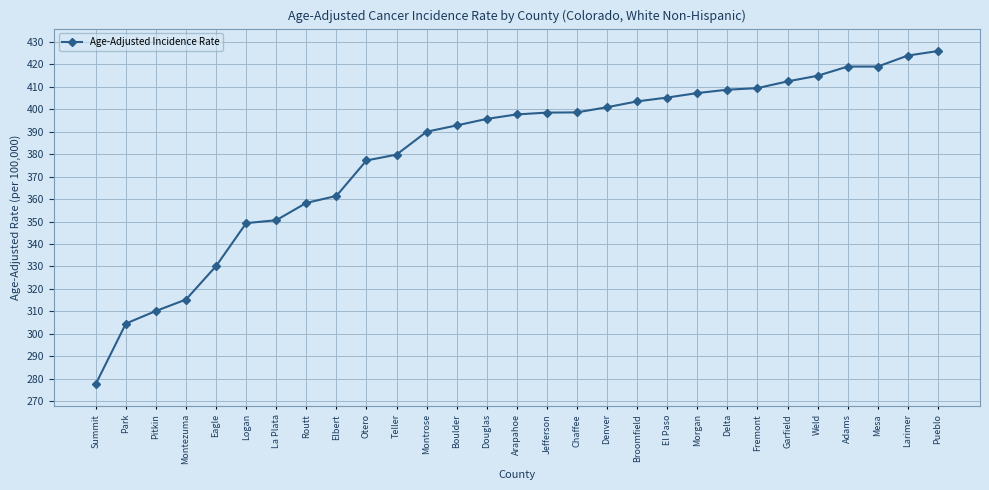

What is the difference between the second highest and second lowest values?

119.3